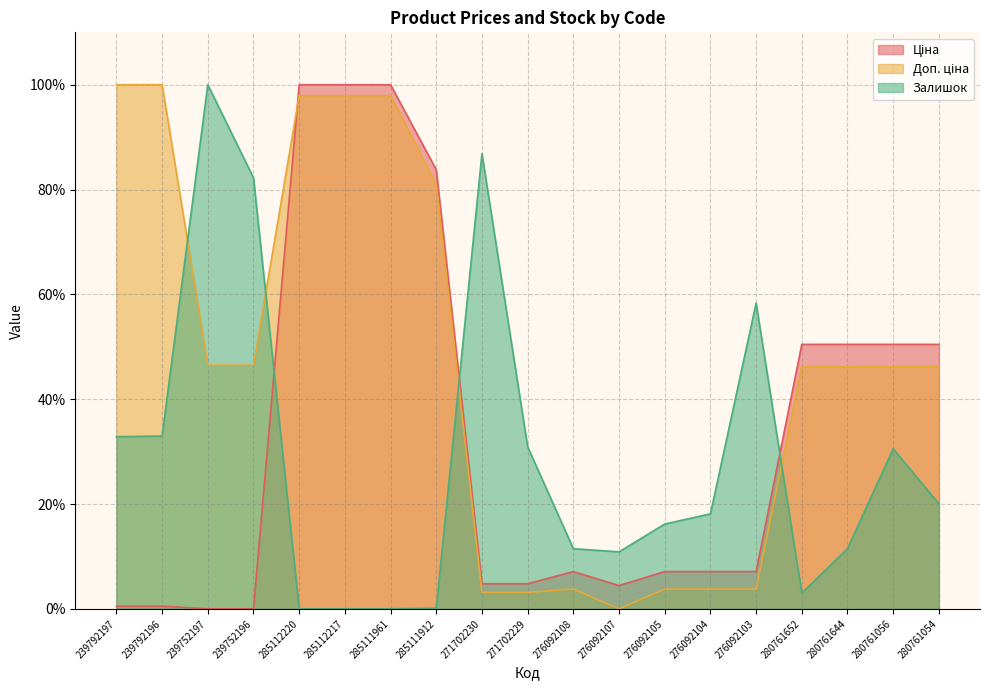

The value of Доп. ціна at 285111961 is 97.9. True or false?

True